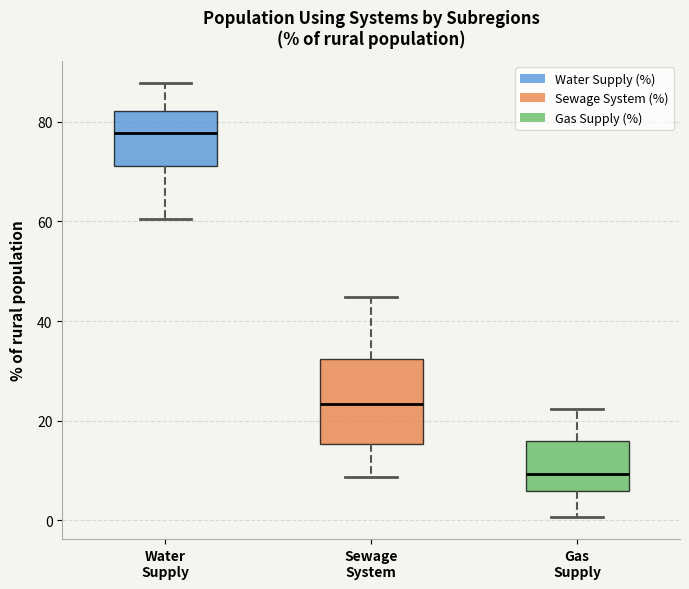

Reading left to right, read every box against the y-axis: the position of its median line, the range the box covers, and the ends of its whiskers. The values are not printed on the chart, so give them approximately, as read against the axis.

Water Supply: median 78, box 72 to 82, whiskers 60 to 88
Sewage System: median 24, box 16 to 32, whiskers 8 to 44
Gas Supply: median 10, box 6 to 16, whiskers 0 to 22